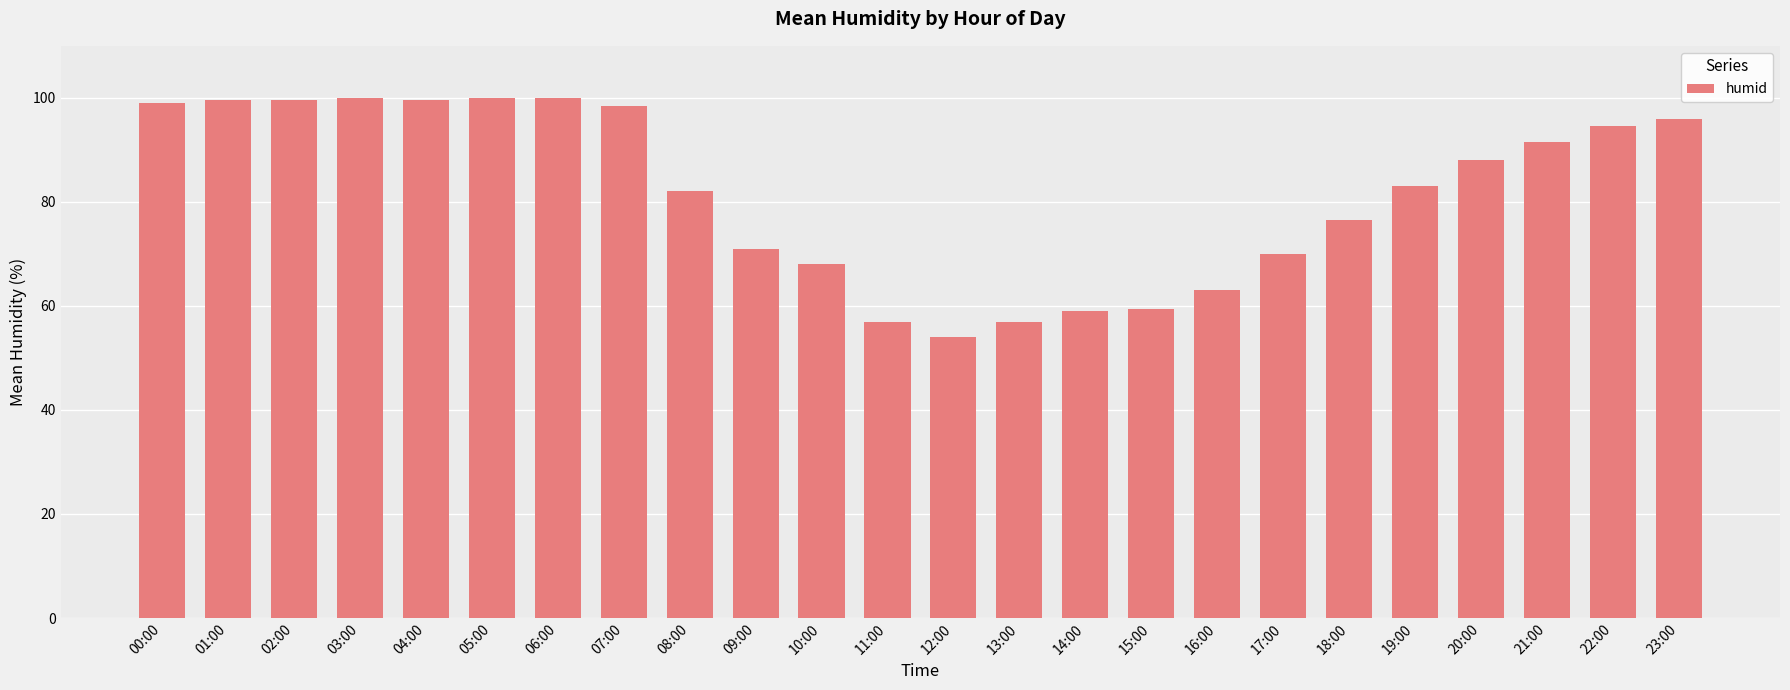

Are the bars horizontal?

No